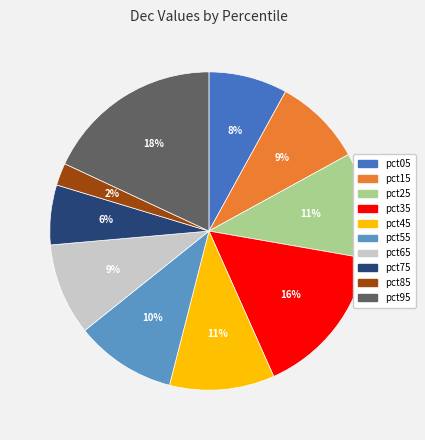

To the nearest percent, what is the average slice percentage?

10%